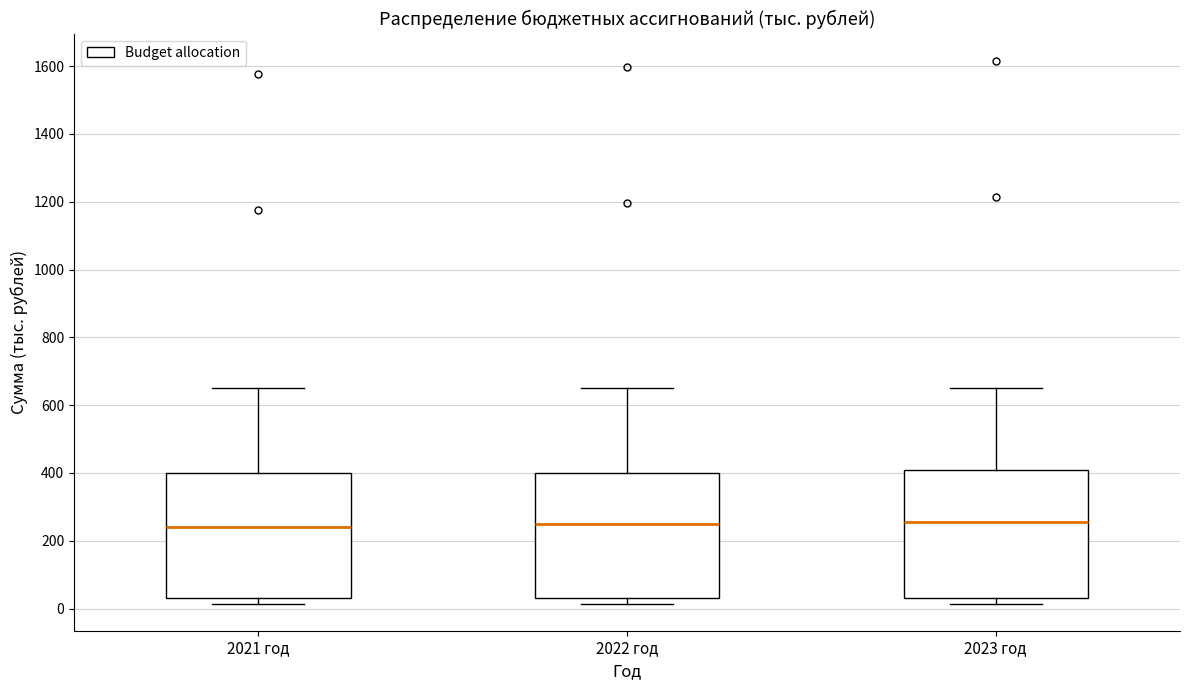

Reading left to right, transcribe this box plot: for each box, give where its median line is, the range the box spans, and where its two whiskers end, as read against the y-axis. The values are not printed on the chart, so give them approximately, as read against the axis.

2021 год: median 240, box 40 to 400, whiskers 20 to 660
2022 год: median 260, box 40 to 400, whiskers 20 to 660
2023 год: median 260, box 40 to 400, whiskers 20 to 660